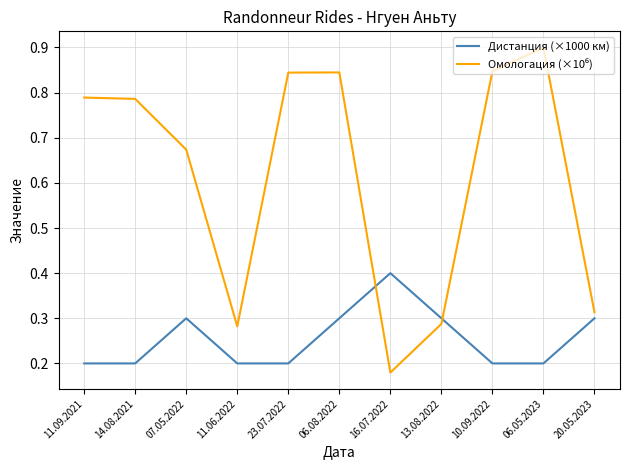

What is the maximum value shown in the chart?

0.9